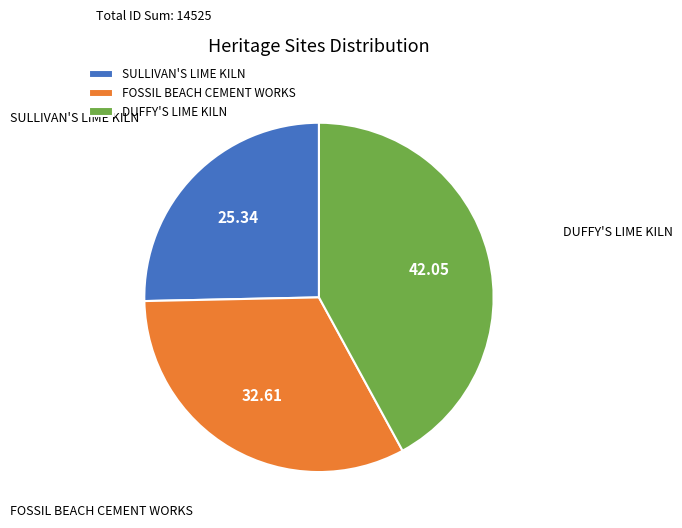

True or false: FOSSIL BEACH CEMENT WORKS accounts for 33% of the total.

True